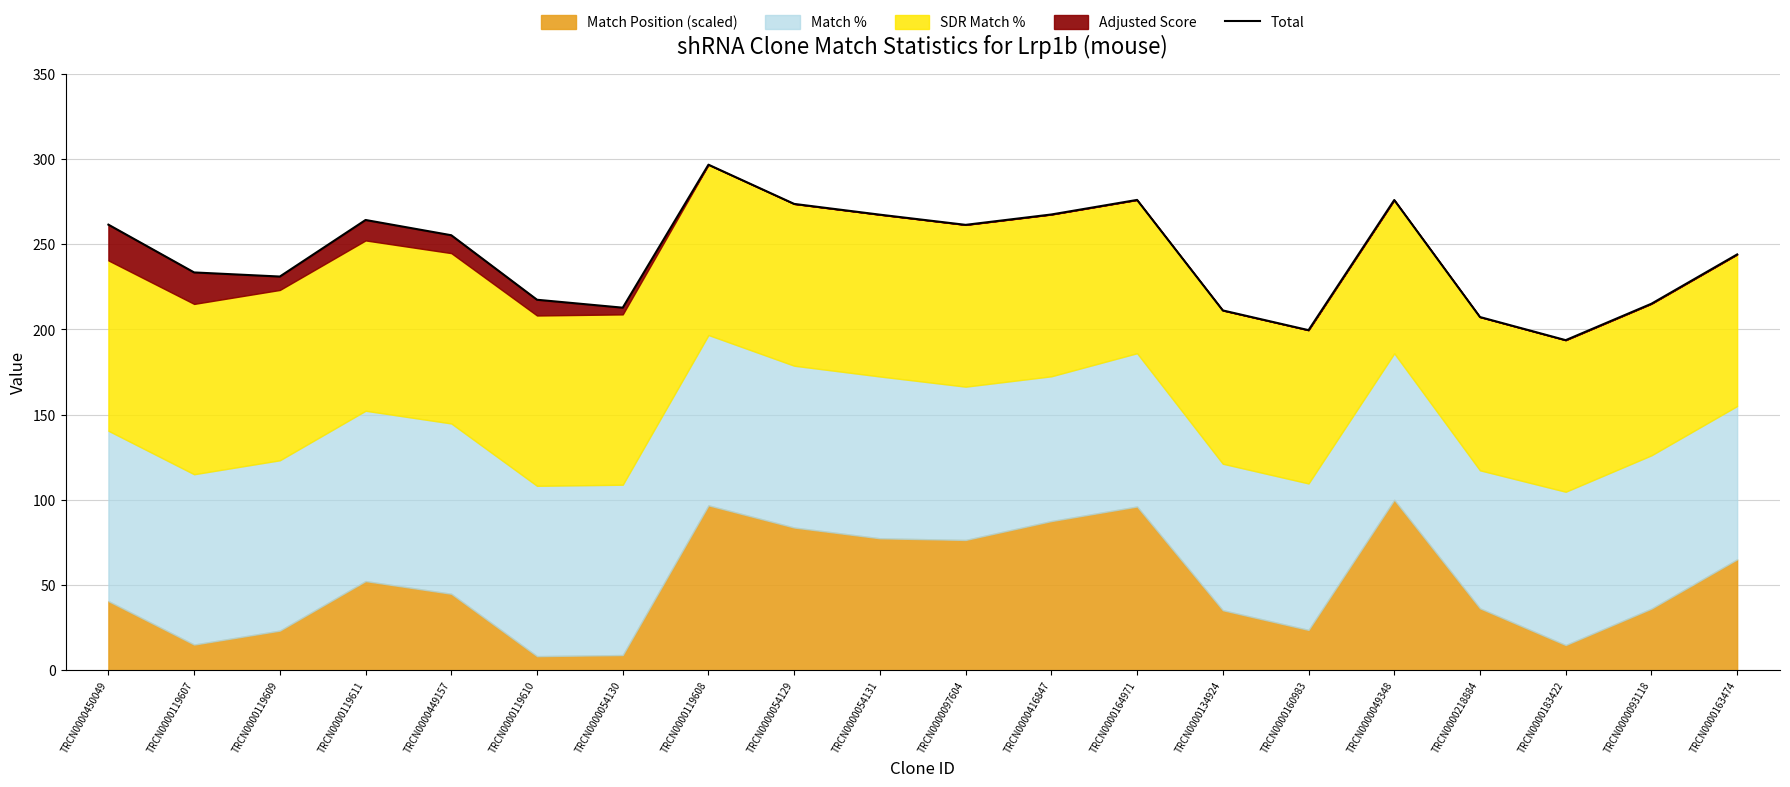

What is the difference between the maximum and minimum values?

103.0